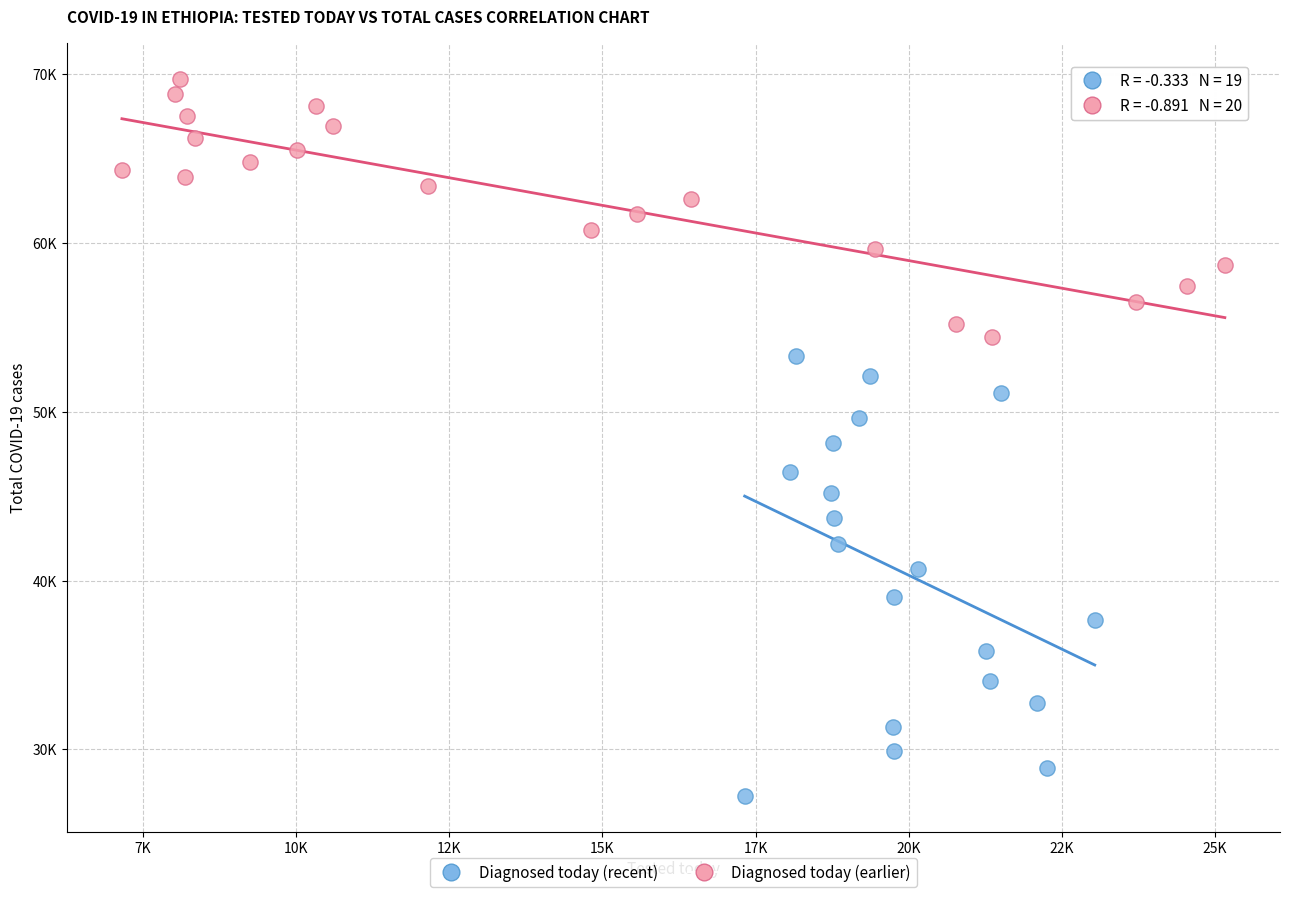

Which series contains the highest Y value?

Diagnosed today (earlier)